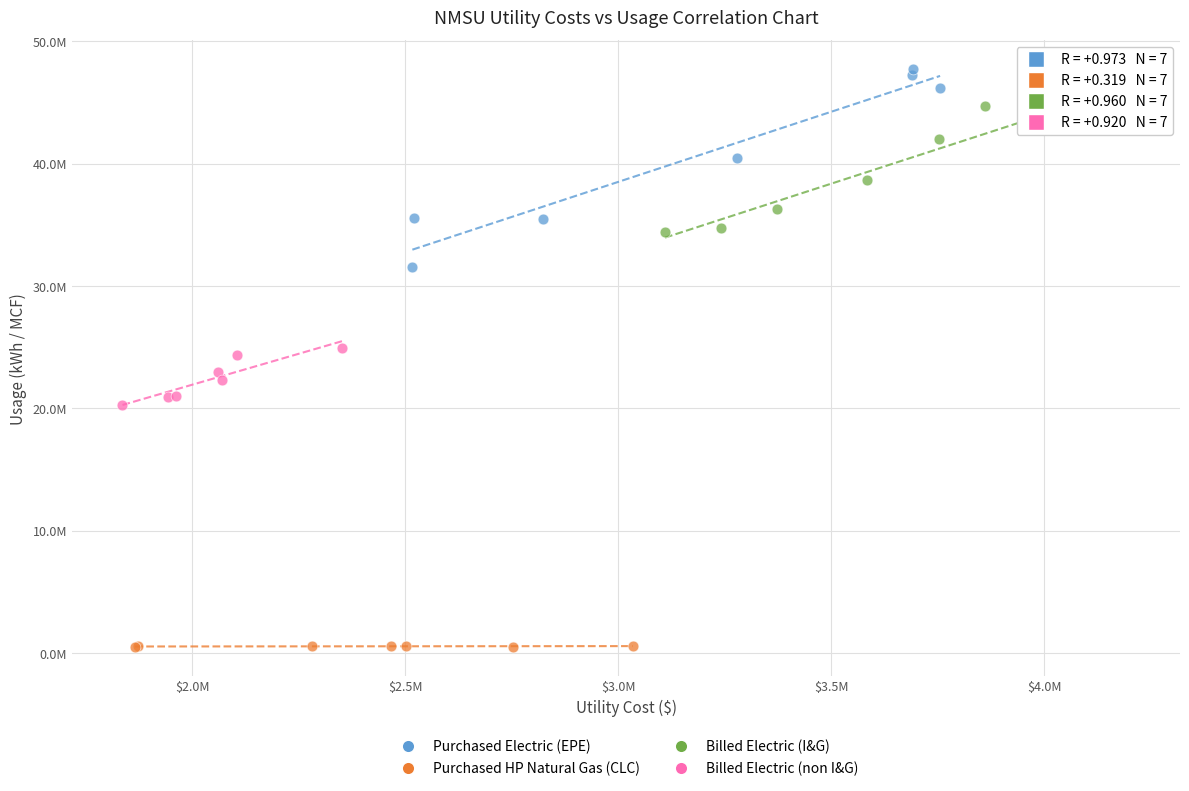

What are all the series names shown in the legend?

Purchased Electric (EPE), Purchased HP Natural Gas (CLC), Billed Electric (I&G), Billed Electric (non I&G)